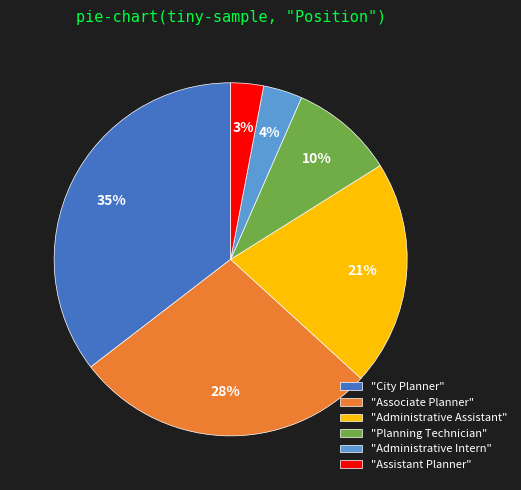

True or false: "Associate Planner" accounts for 28% of the total.

True